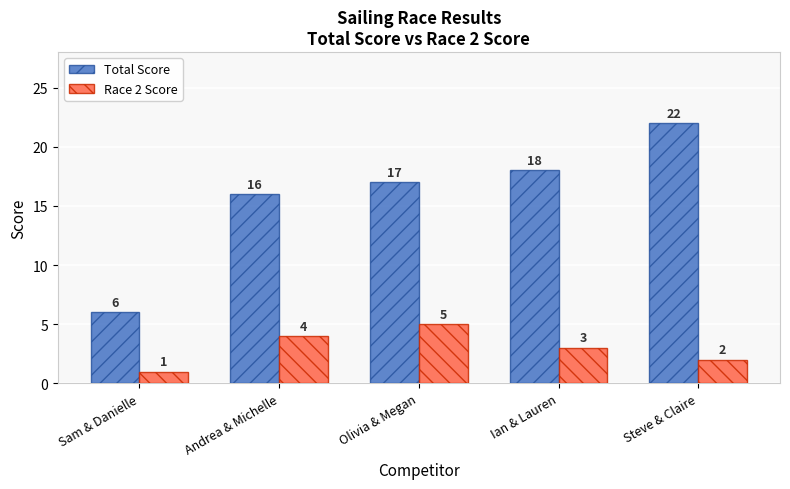

Between Sam & Danielle and Olivia & Megan, which series saw the biggest shift?

Total Score